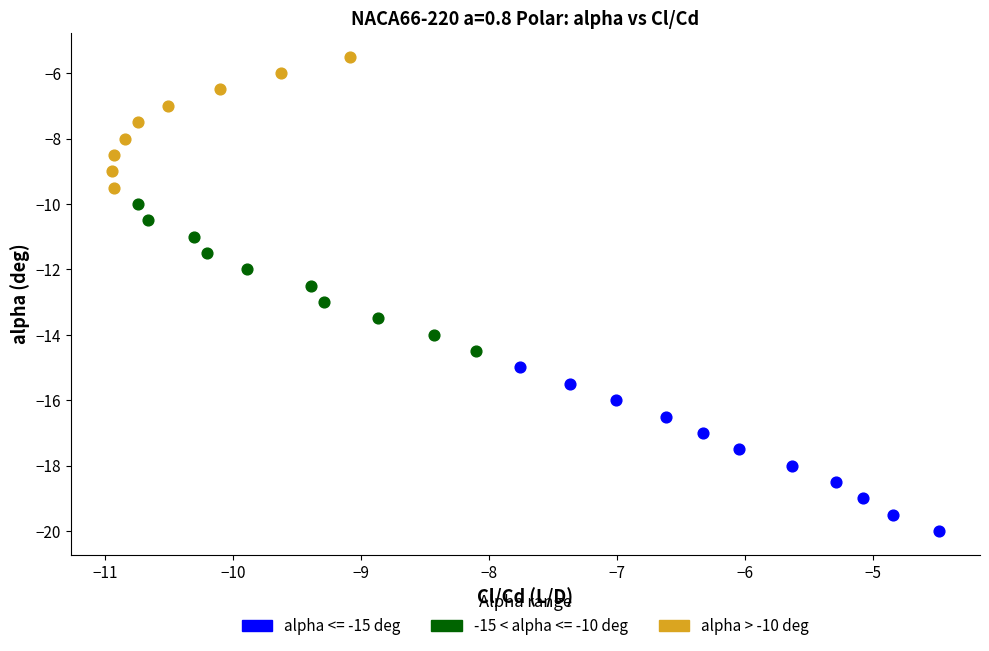

Which series reaches the maximum Y coordinate?

alpha > -10 deg